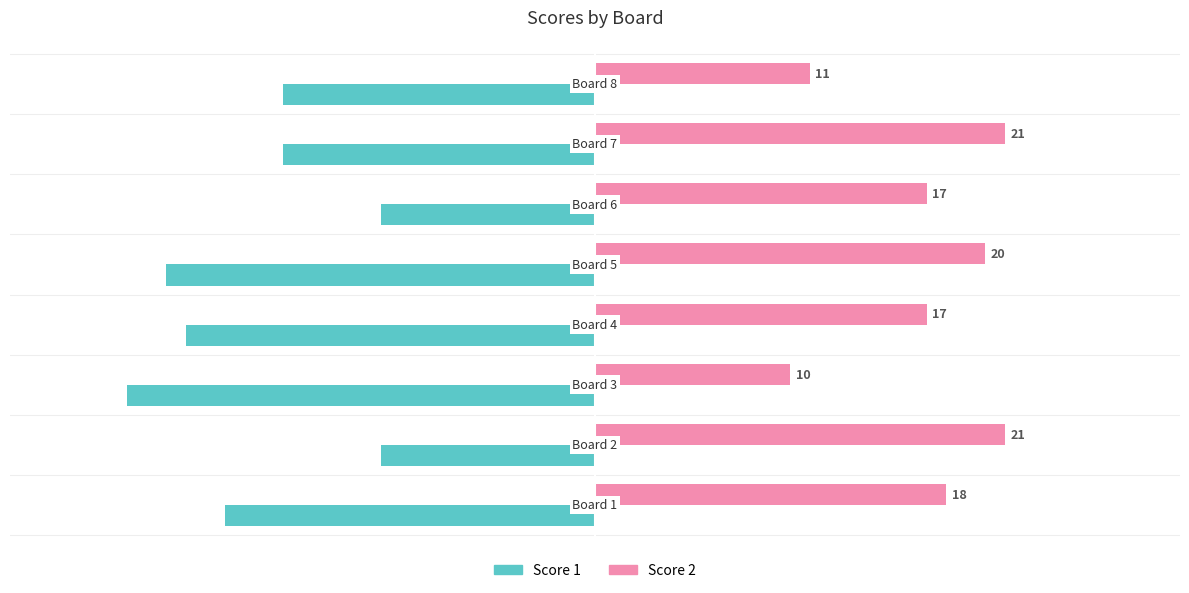

What is the difference between the maximum and minimum values in the Score 2 series?

11